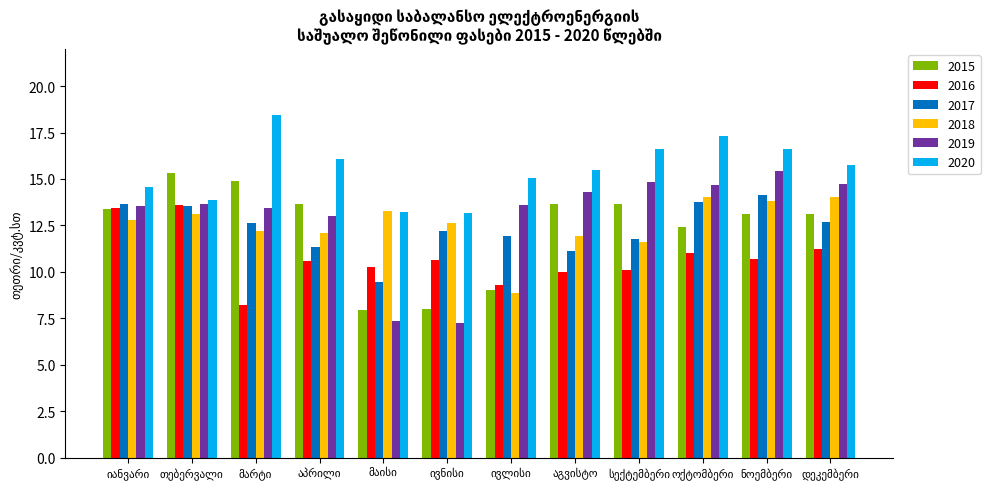

What is the maximum value for 2017?

14.1